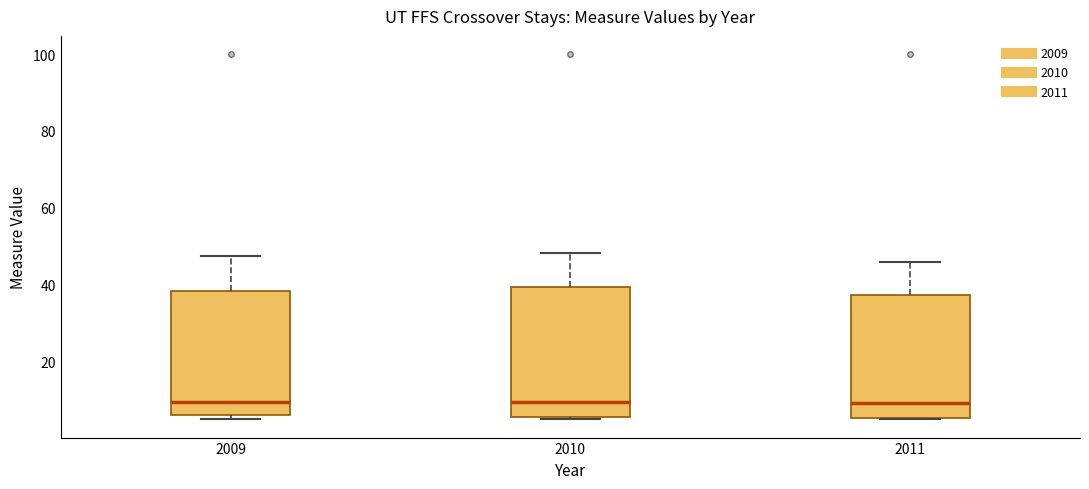

Where is the upper edge of the box at x = 2009 on the y-axis? The values are not printed on the chart, so give them approximately, as read against the axis.

38